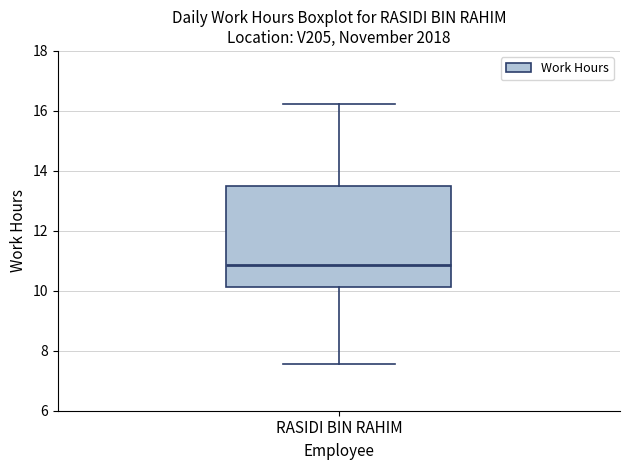

Read this box plot against the y-axis: the position of the median line, the range covered by the box, and the ends of both whiskers. The values are not printed on the chart, so give them approximately, as read against the axis.

median 10.8, box 10.2 to 13.4, whiskers 7.6 to 16.2